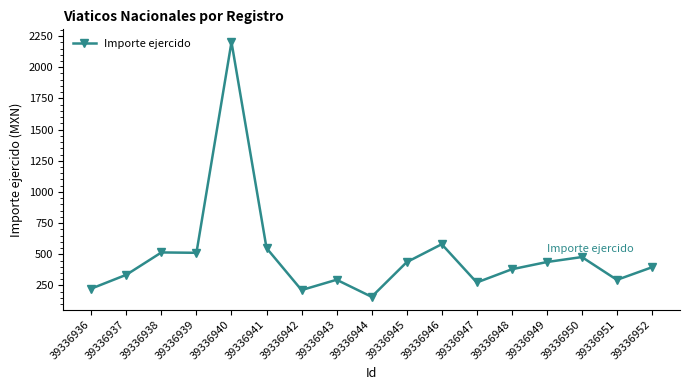

The chart shows a value of 213.0 at 39336942. True or false?

True